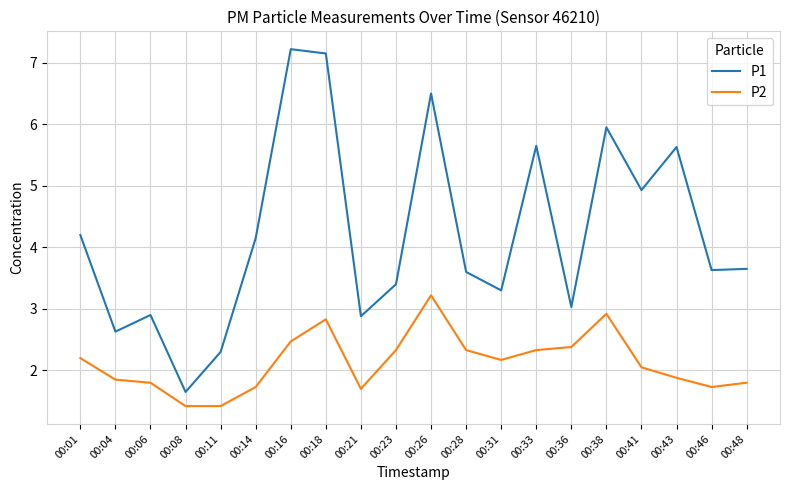

Is the value of P2 at 00:23 greater than the value of P1 at 00:31?

No